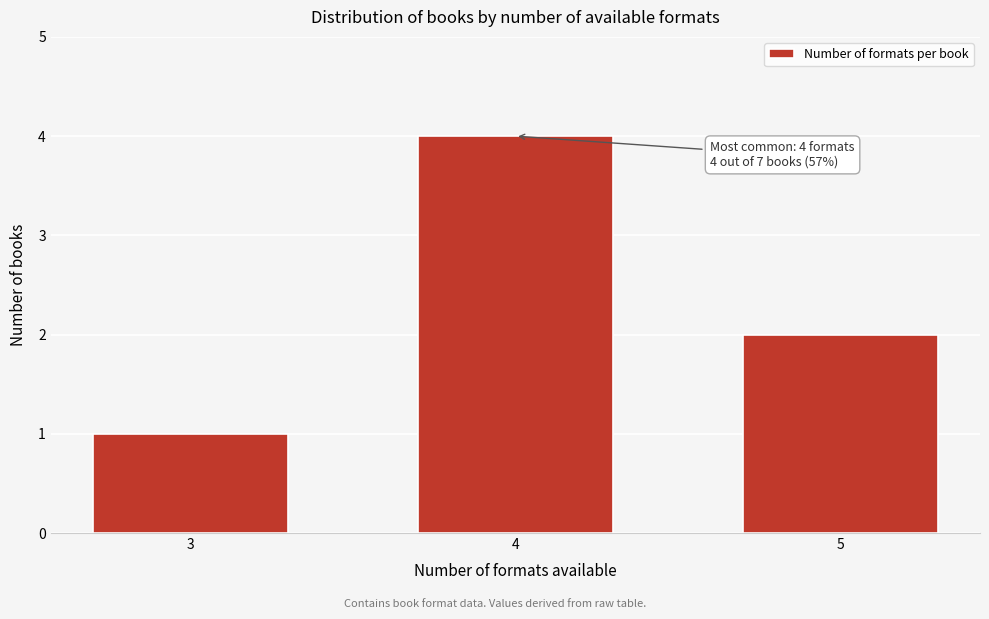

Reading left to right, list all the values displayed in this chart.

3=1	4=4	5=2